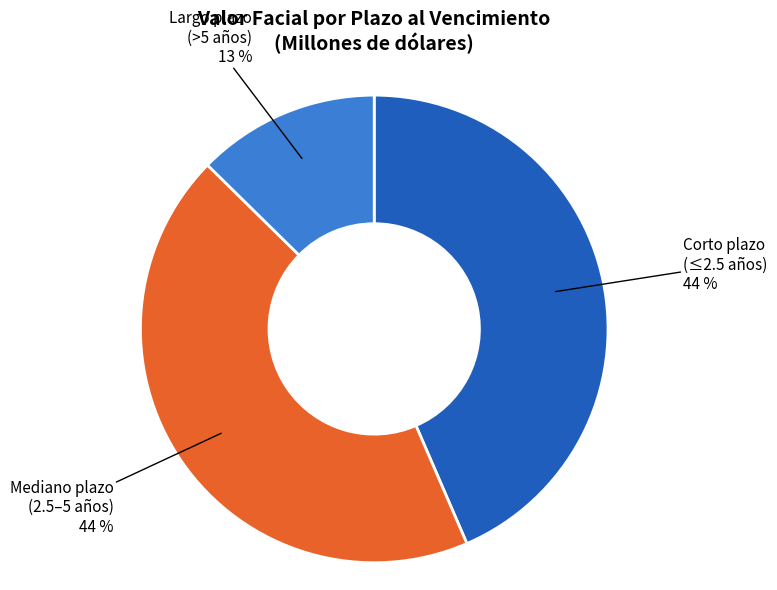

To the nearest percent, what is the average slice percentage?

33%